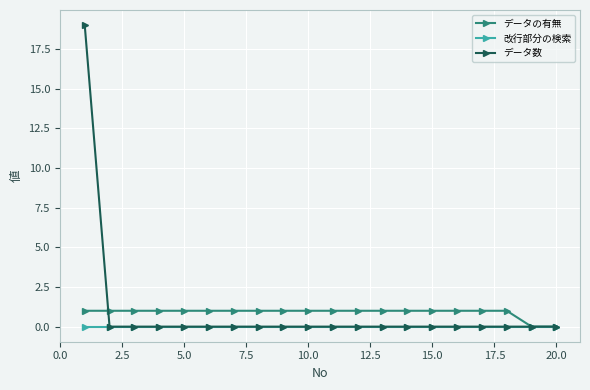

How many data points does each series have?

20